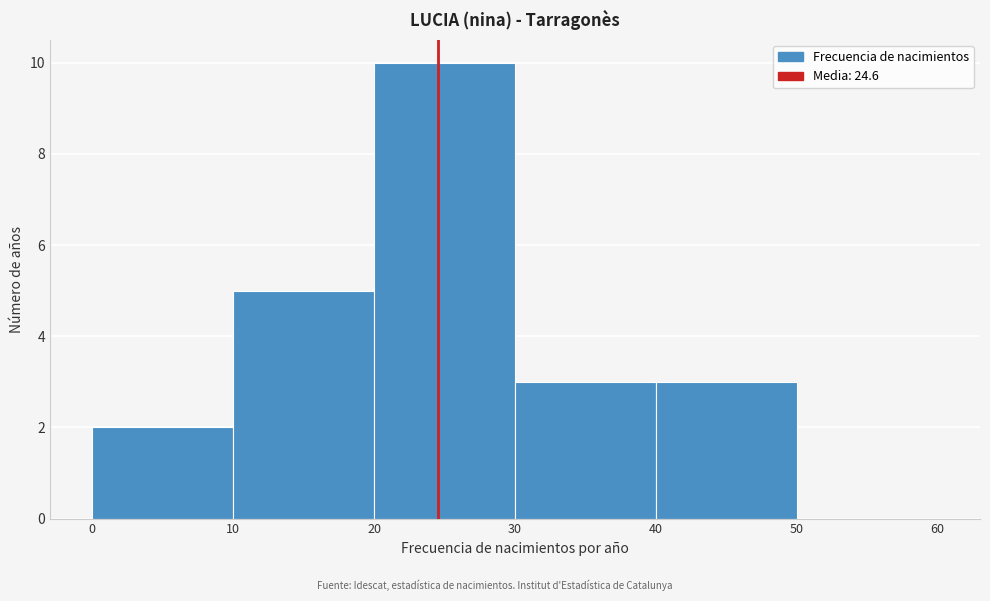

Reading left to right, transcribe this chart: for each bar, give the range it covers on the x-axis and its height. The values are not printed on the chart, so give them approximately, as read against the axis.

0 to 10: 2
10 to 20: 5
20 to 30: 10
30 to 40: 3
40 to 50: 3
50 to 60: 0